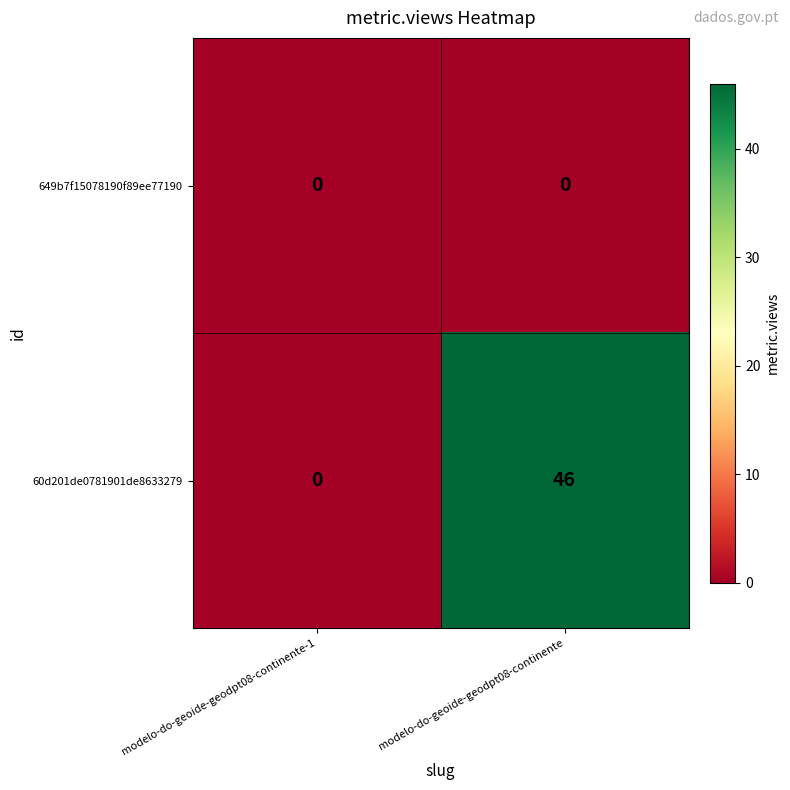

Between modelo-do-geoide-geodpt08-continente-1 and modelo-do-geoide-geodpt08-continente, which series saw the biggest shift?

60d201de0781901de8633279